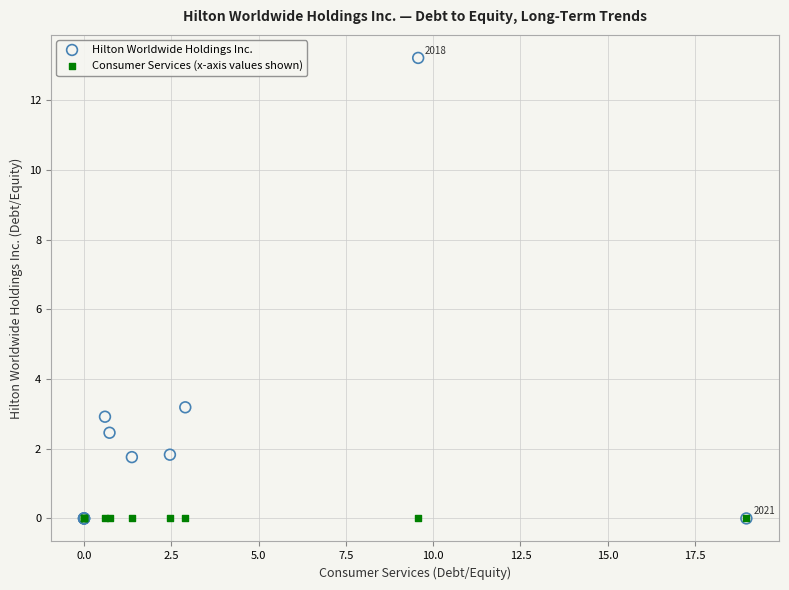

Across all series, what Y value is closest to 6?

3.2